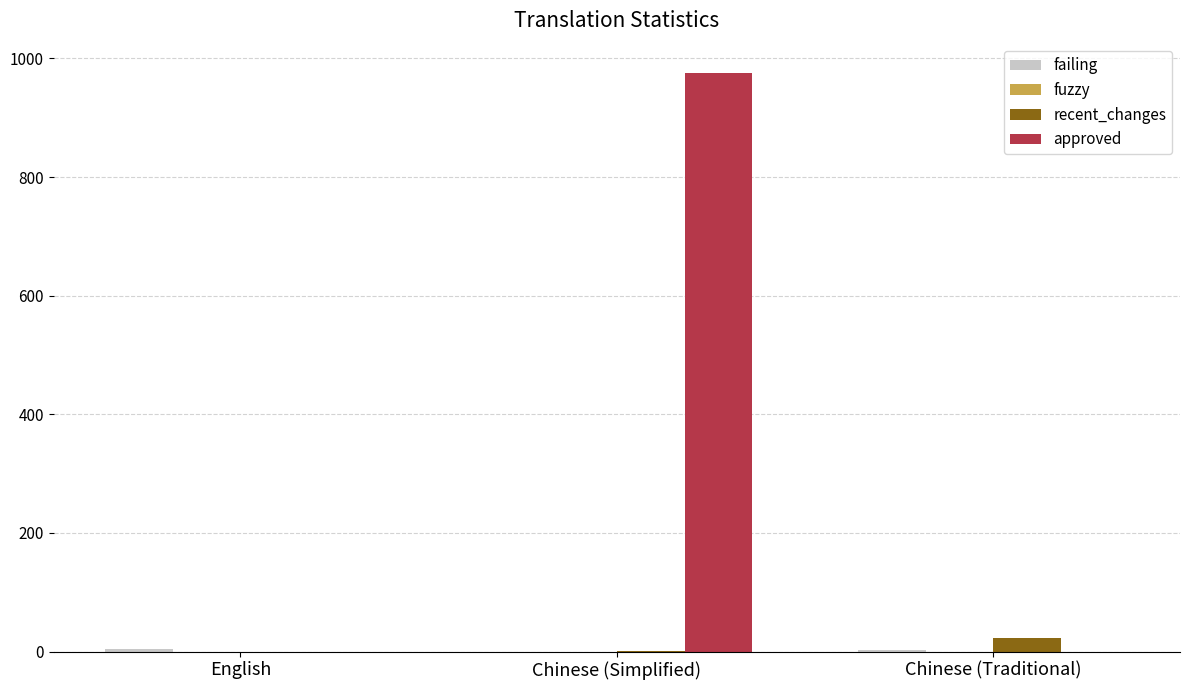

How many data points does each series have?

3